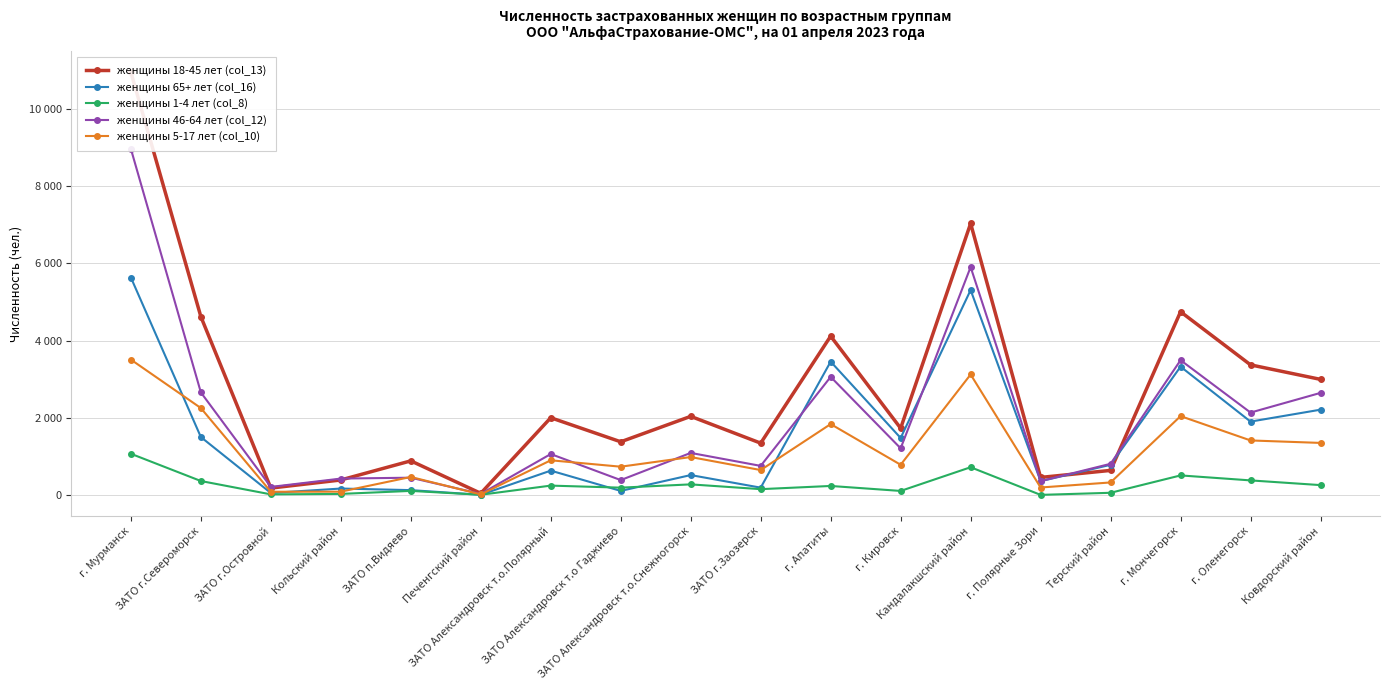

What is the total value across all series at г. Мончегорск?

14104